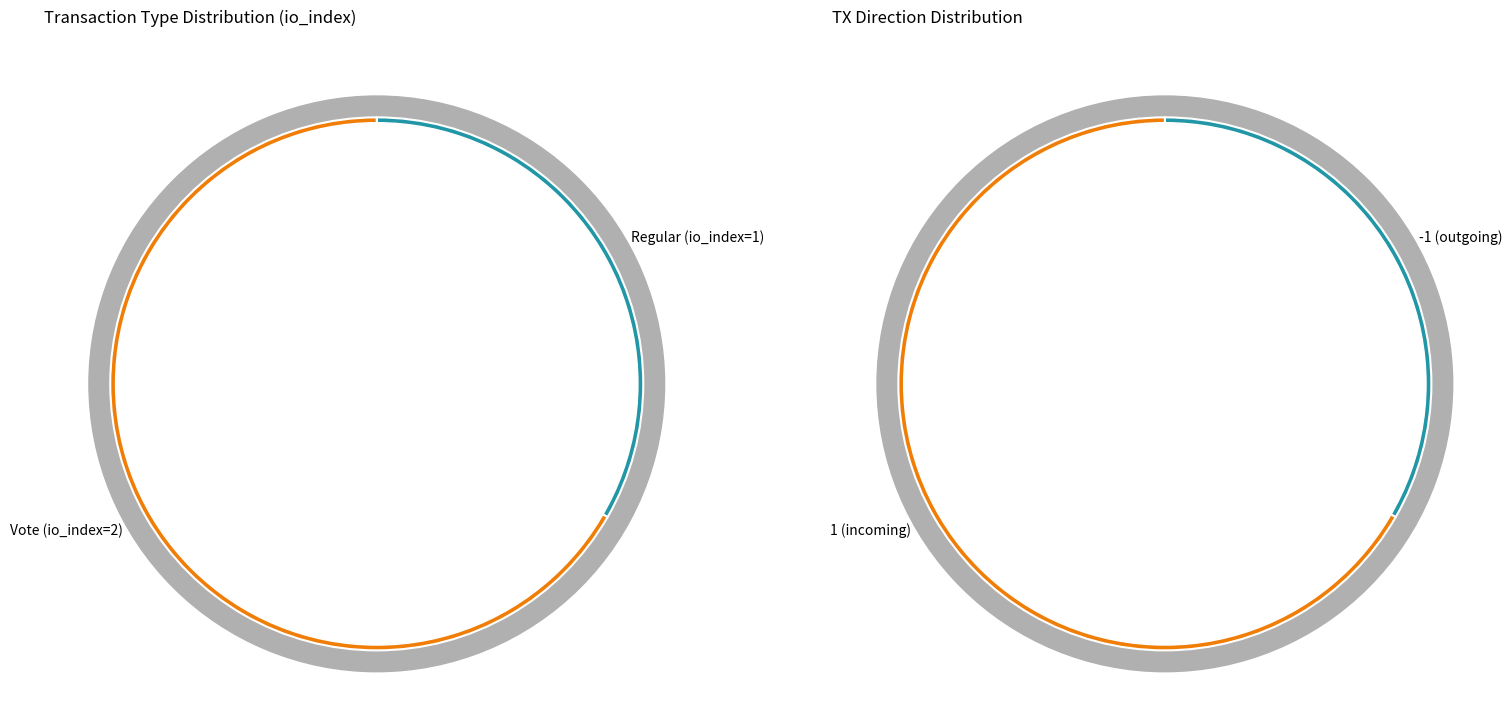

How many slices are in this pie chart?

2